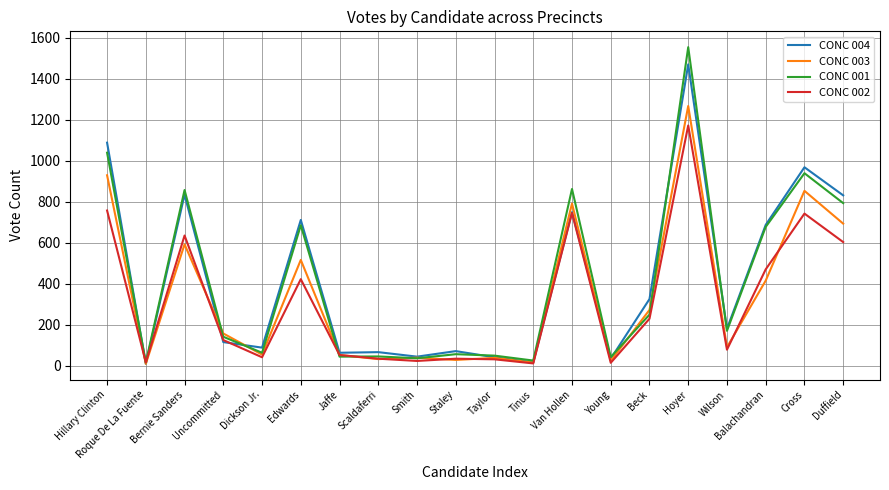

Which series has the largest range (max minus min)?

CONC 001